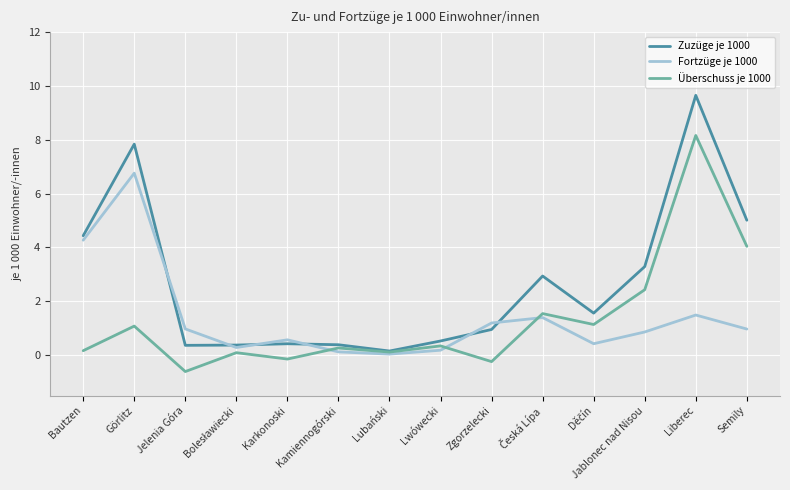

What is the average value of the Überschuss je 1000 series?

1.3